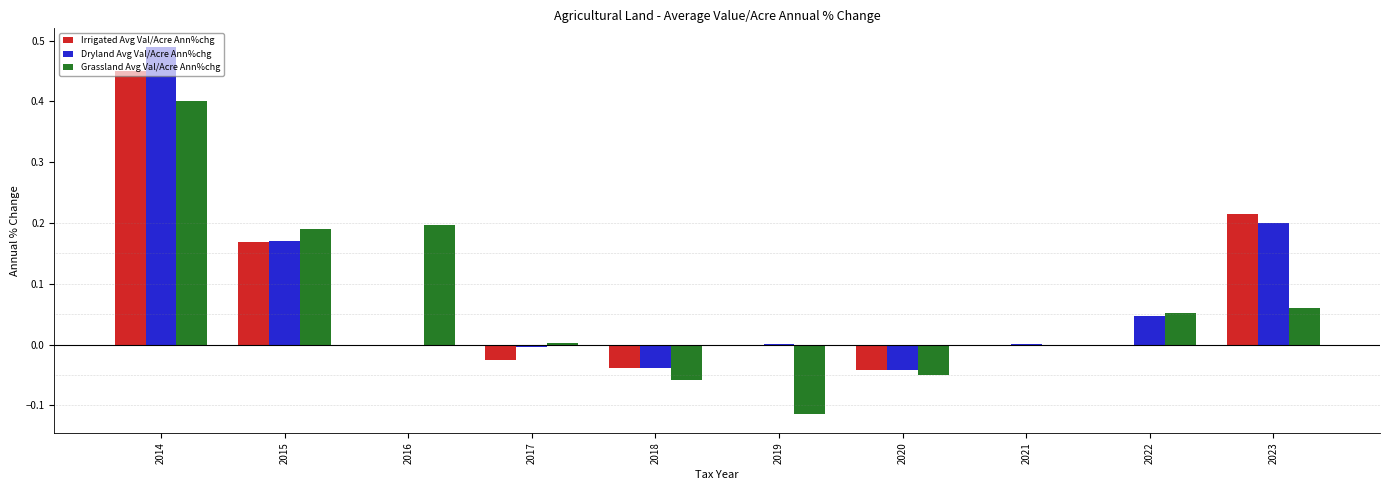

Which series changed the most between 2022 and 2023?

Irrigated Avg Val/Acre Ann%chg